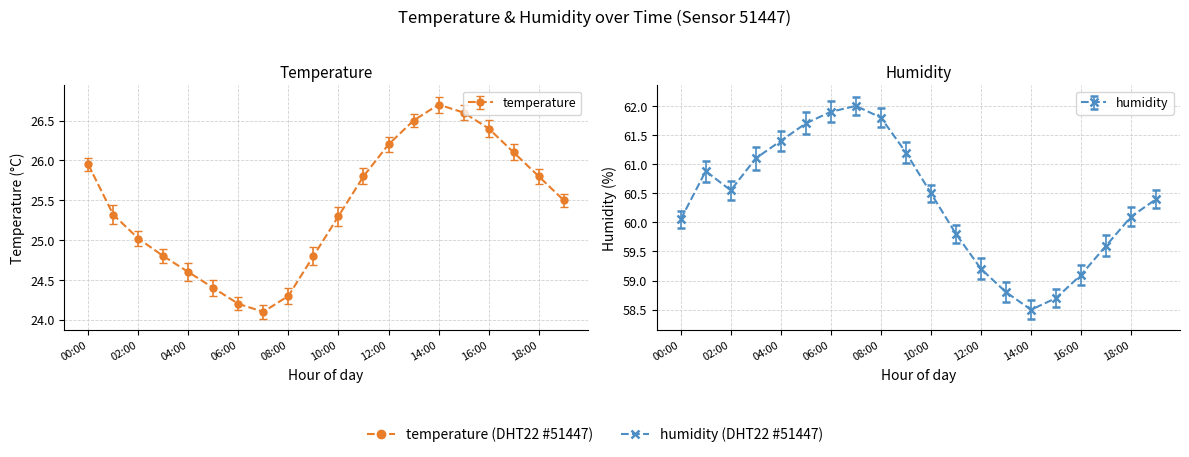

How many lines are shown in the chart?

2